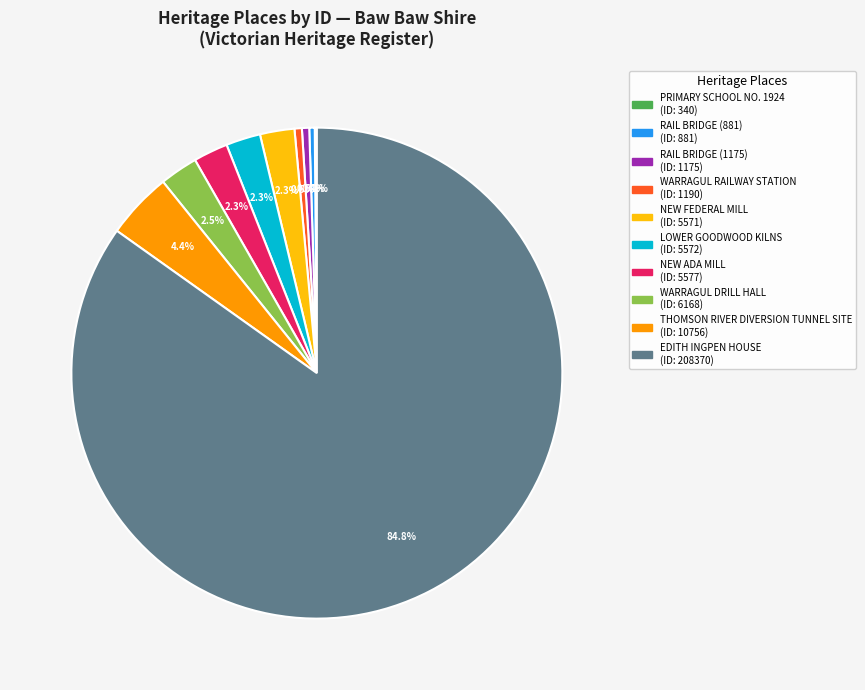

Is there any slice that represents more than half of the pie?

Yes